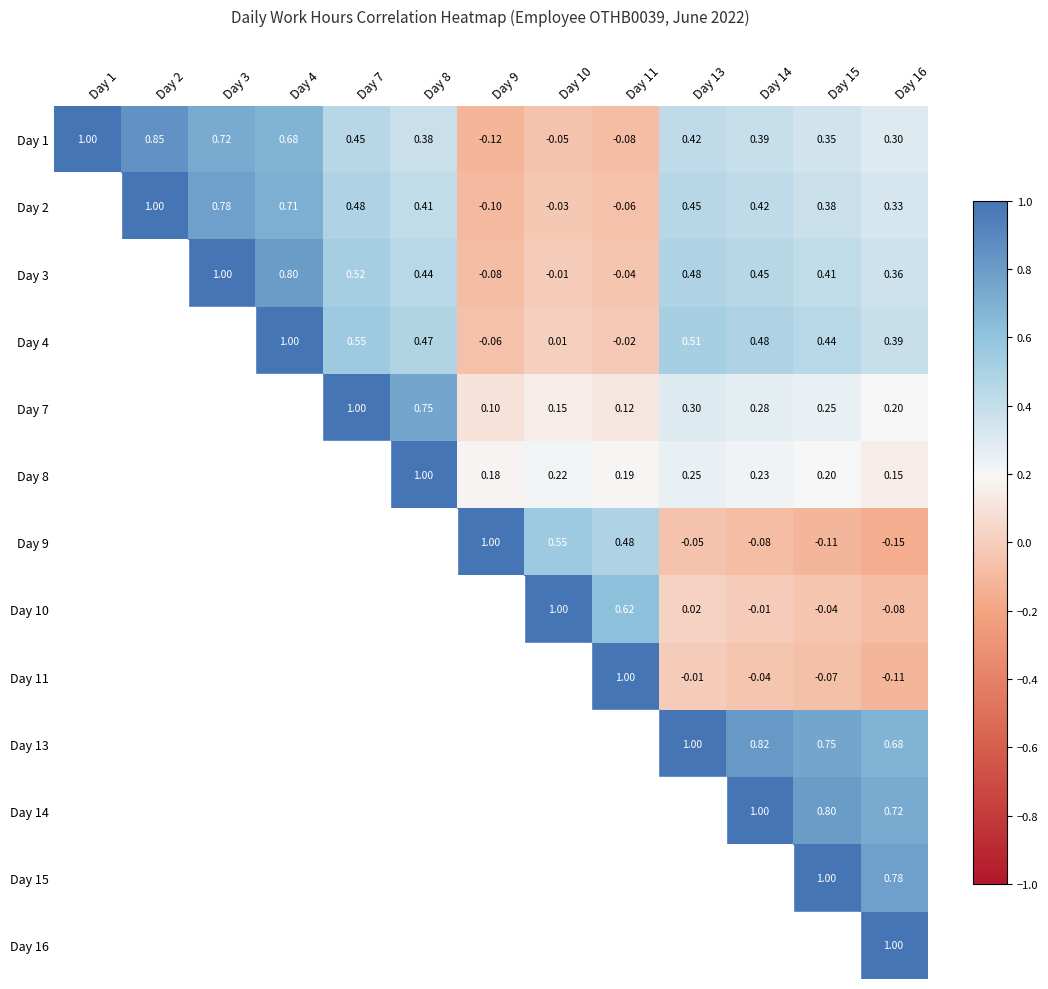

What is the difference between the highest and lowest values at Day 1?

1.1